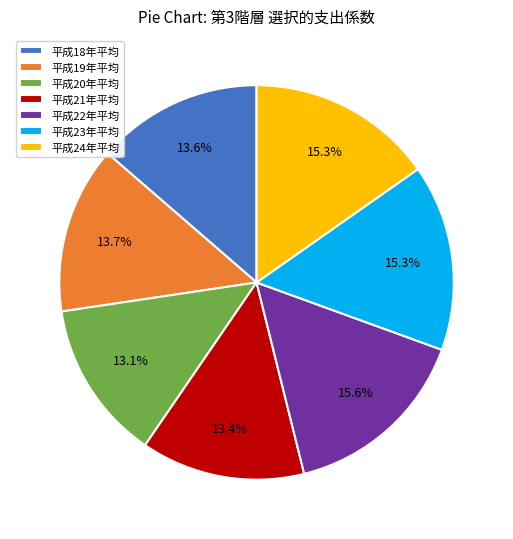

How many slices are in this pie chart?

7